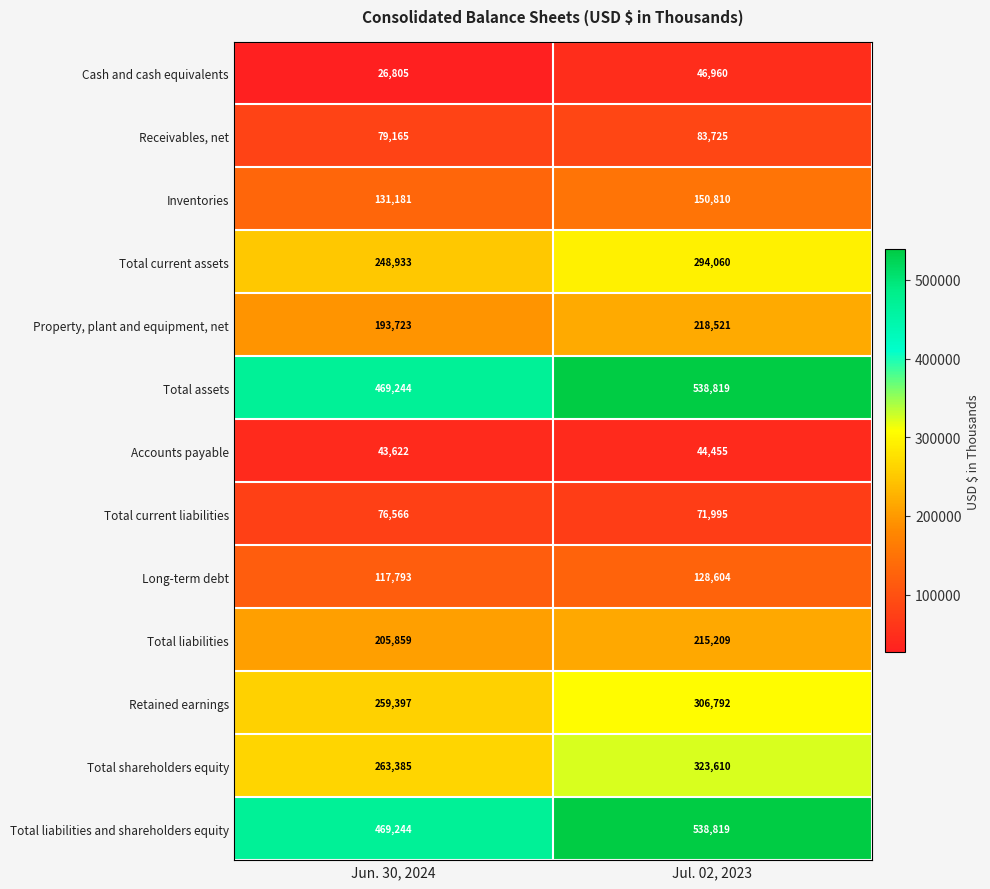

Read the Total shareholders equity value at Jun. 30, 2024.

263385